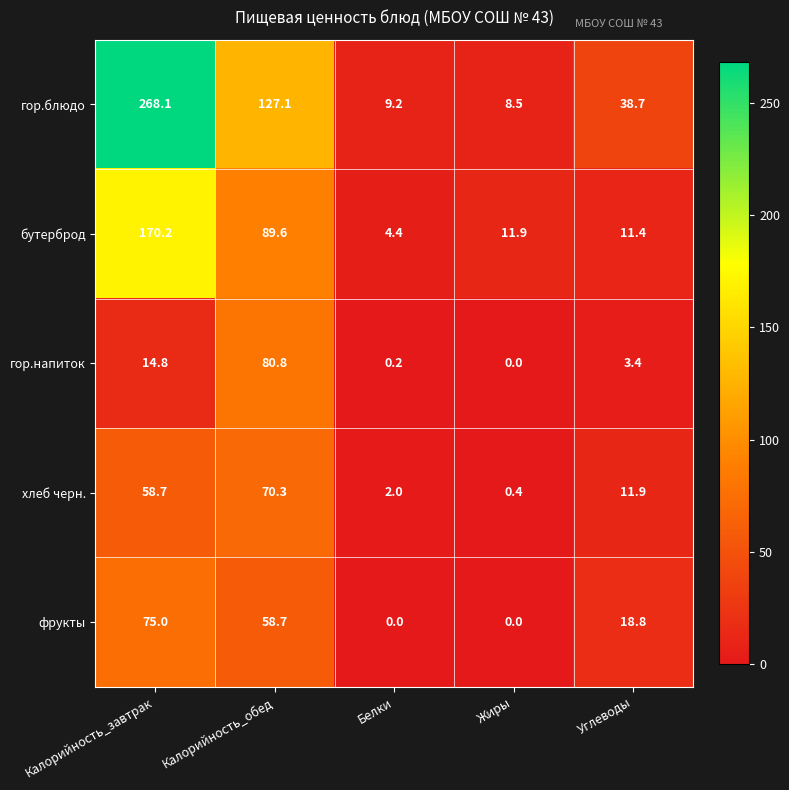

What is the total value across all series at Жиры?

20.8